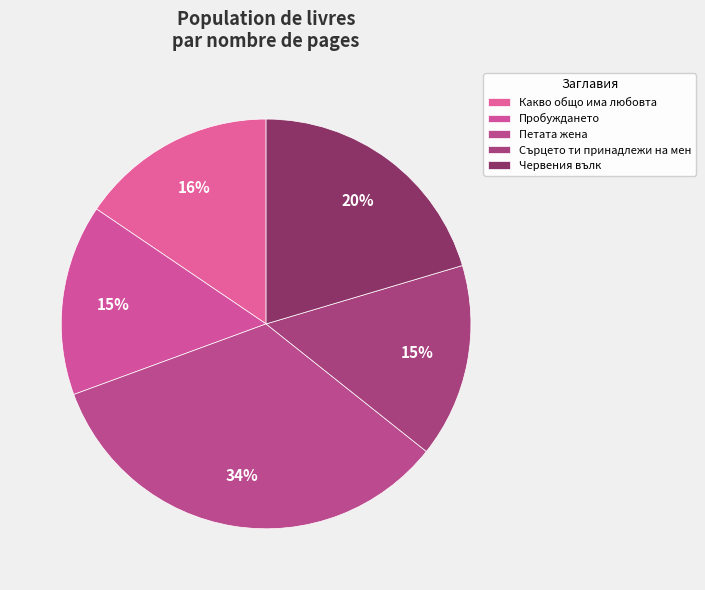

Is Пробуждането the majority of the pie?

No